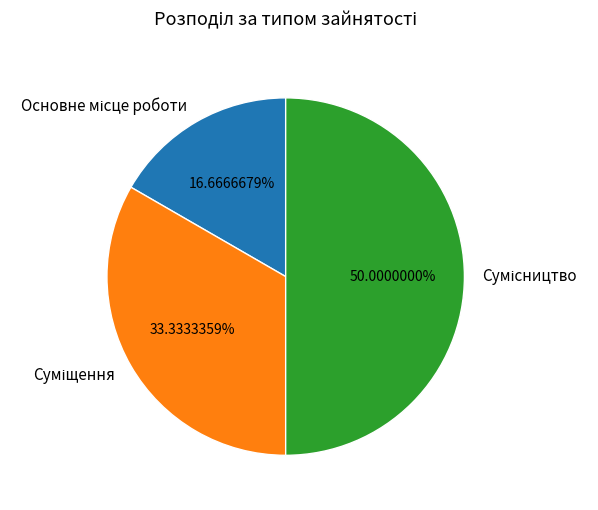

What is the total percentage of Сумісництво and Суміщення?

83.3%